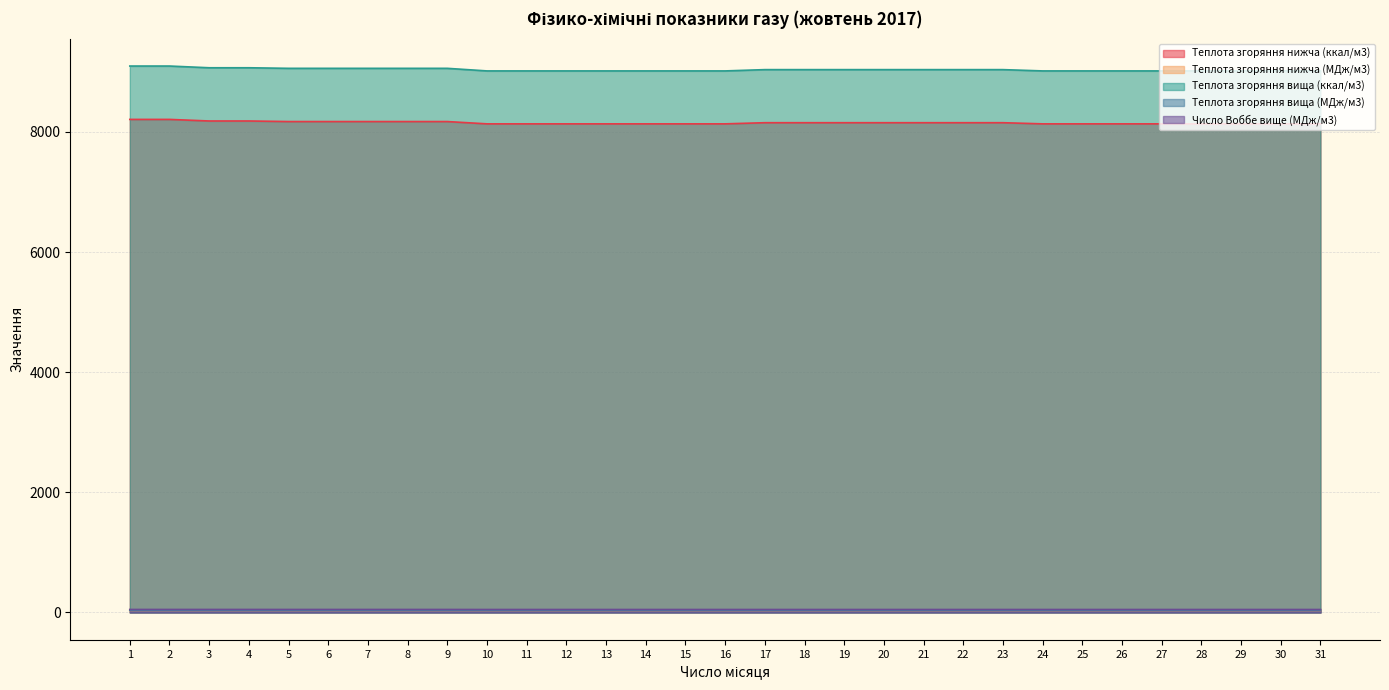

Where does the Теплота згоряння нижча (ккал/м3) series first go above 8154?

1